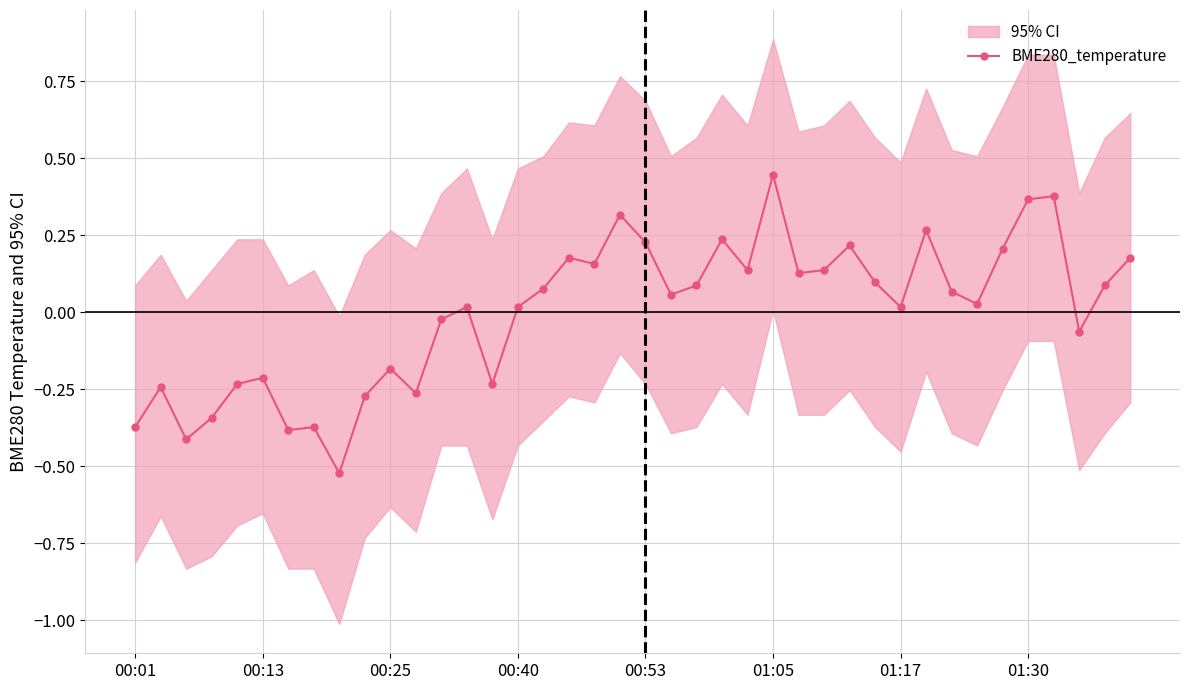

What is the maximum value shown in the chart?

0.4